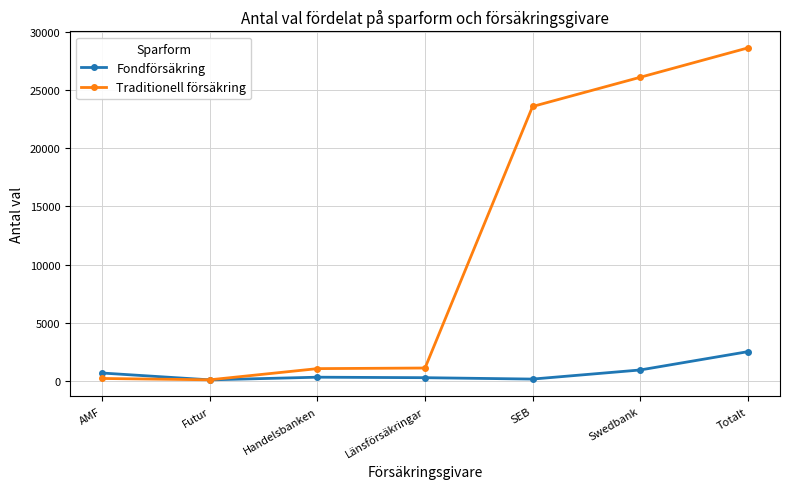

At how many categories does at least one series exceed 23736?

2